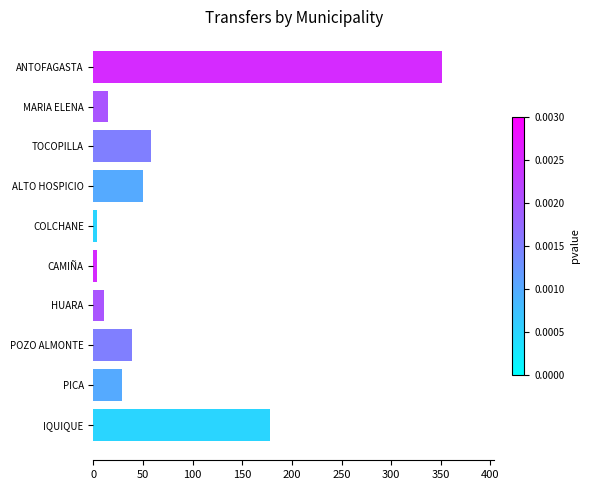

What is the change in value from ALTO HOSPICIO to ANTOFAGASTA?

+301.2